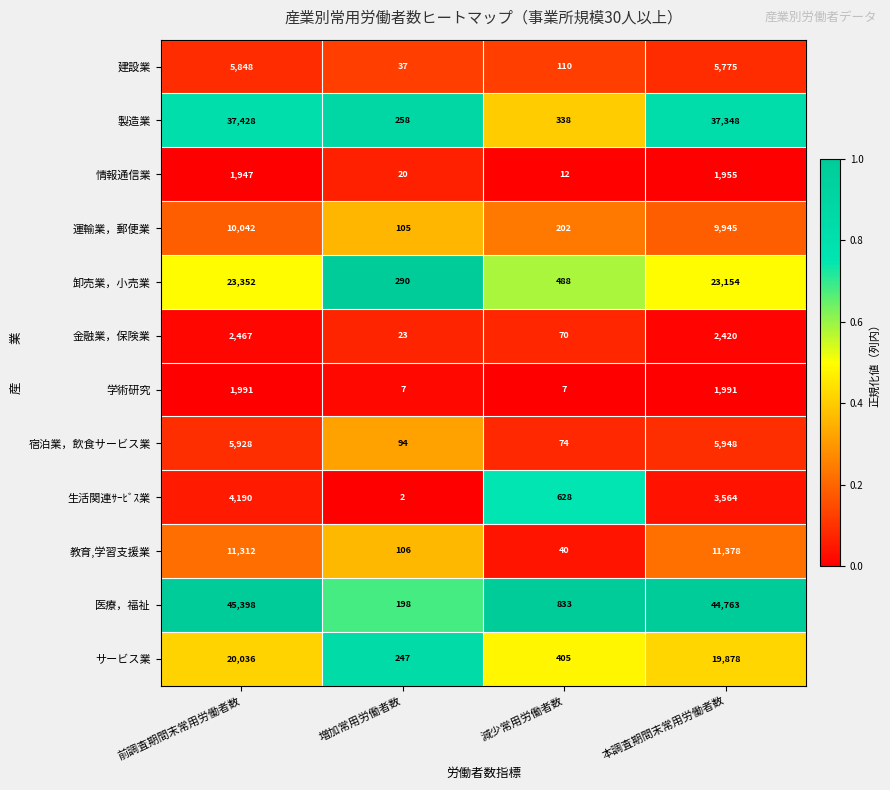

Which series changed the most between 前調査期間末常用労働者数 and 増加常用労働者数?

医療，福祉